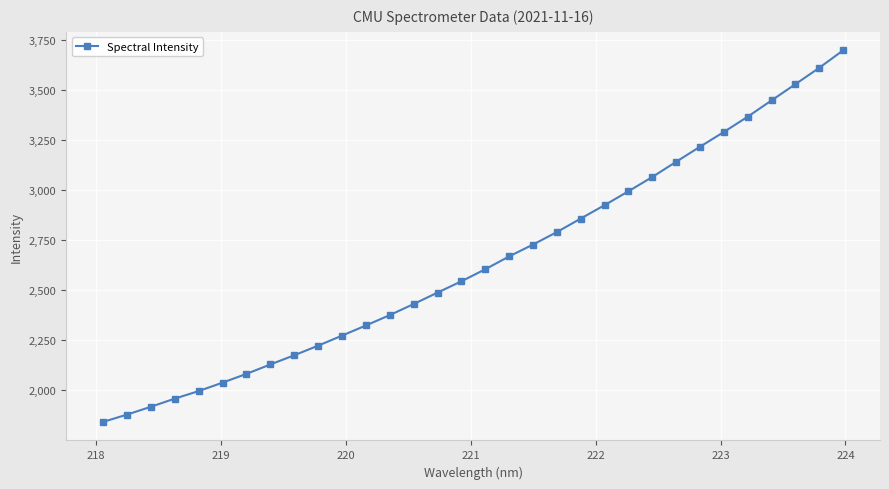

What is the minimum value shown in the chart?

1843.0